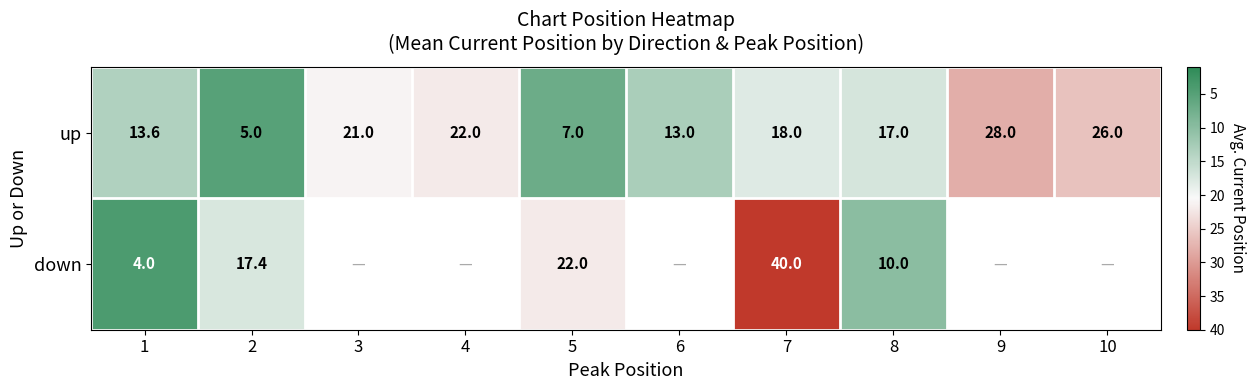

What is the difference between the up values at 2 and 3?

16.0